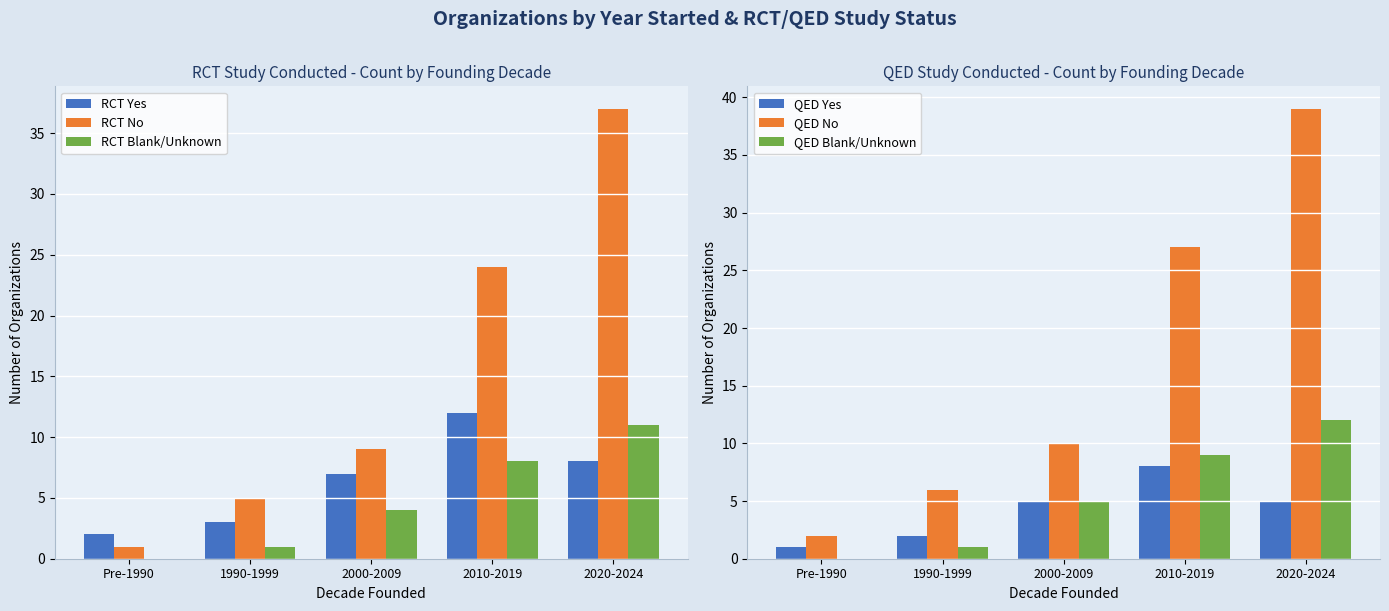

What is the difference between the maximum and minimum values in the QED No series?

37